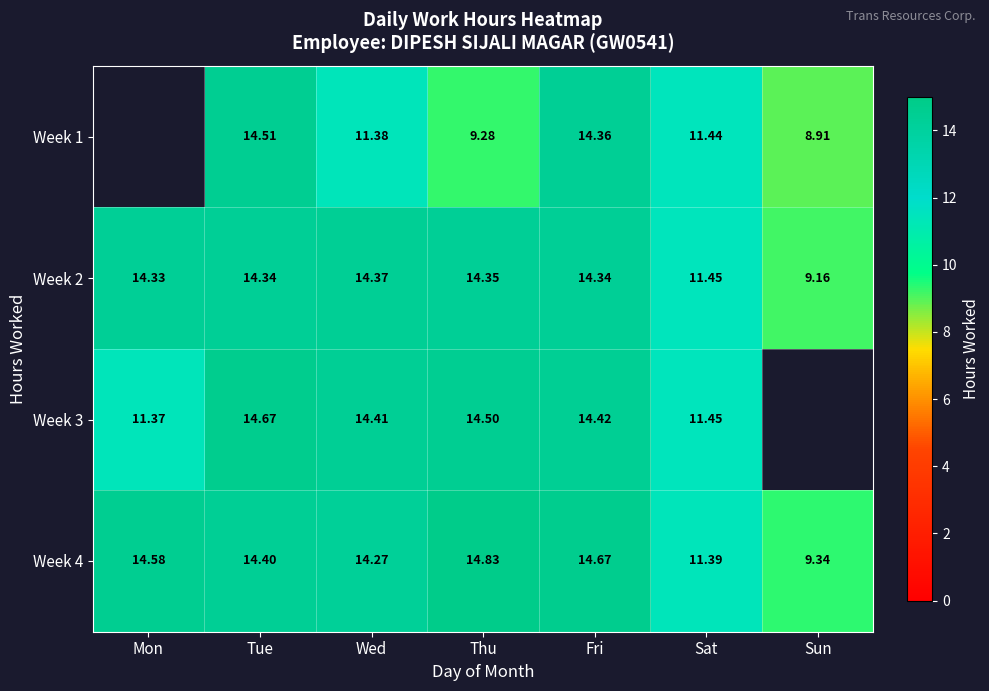

List the labels in order of Week 4 value, largest first.

Thu, Fri, Mon, Tue, Wed, Sat, Sun